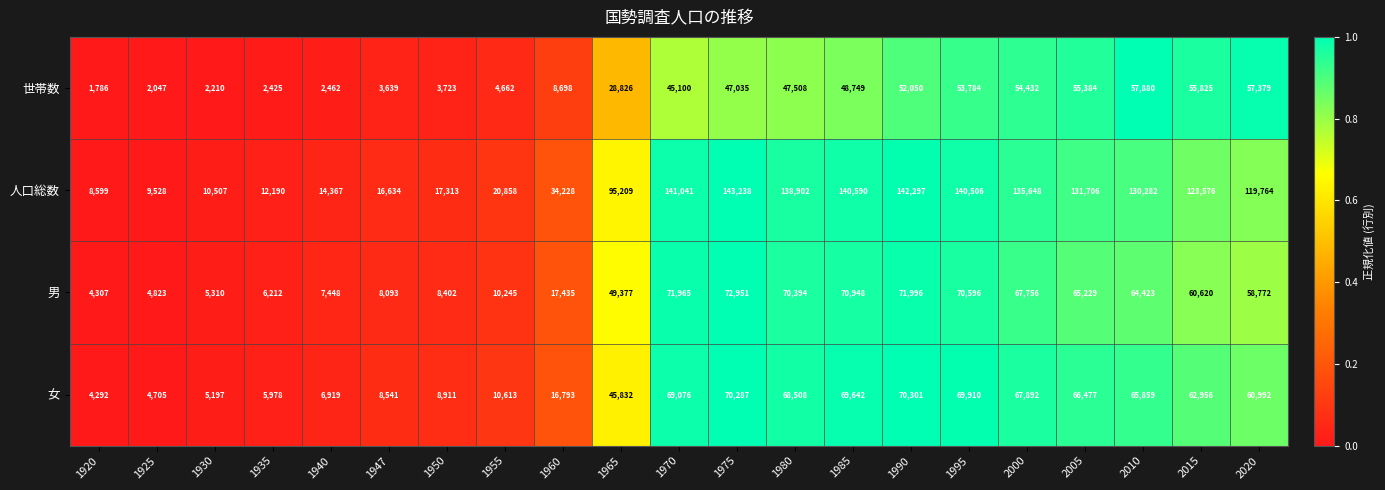

What is the average value of the 人口総数 series?

82237